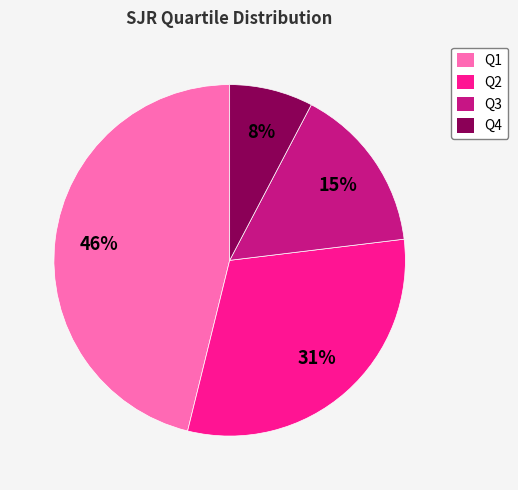

Is there a majority slice in this chart?

No